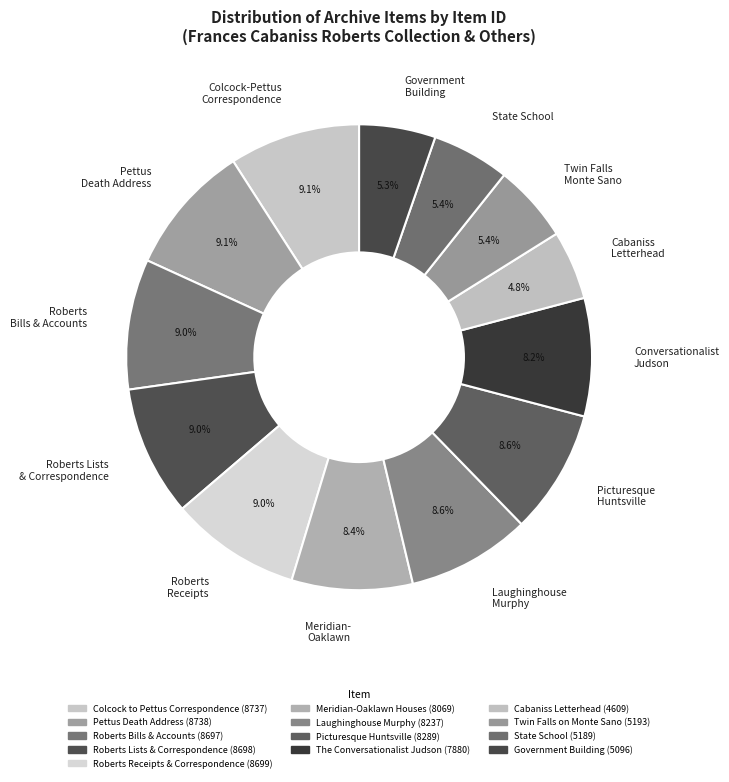

Between Government Building and Pettus Death Address, which is larger?

Pettus Death Address